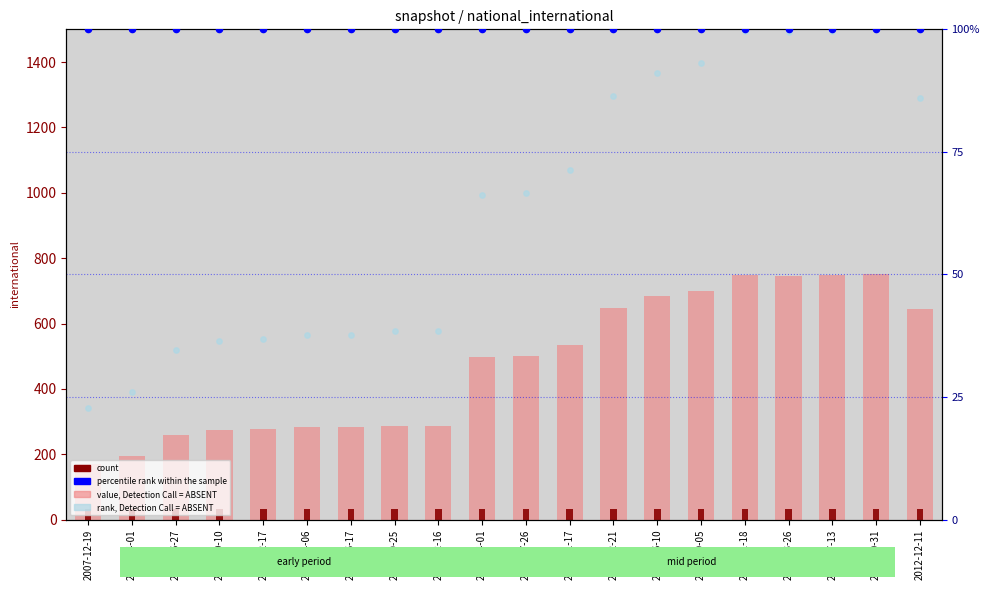

What is the total value across all series at 2012-12-11?

864.0